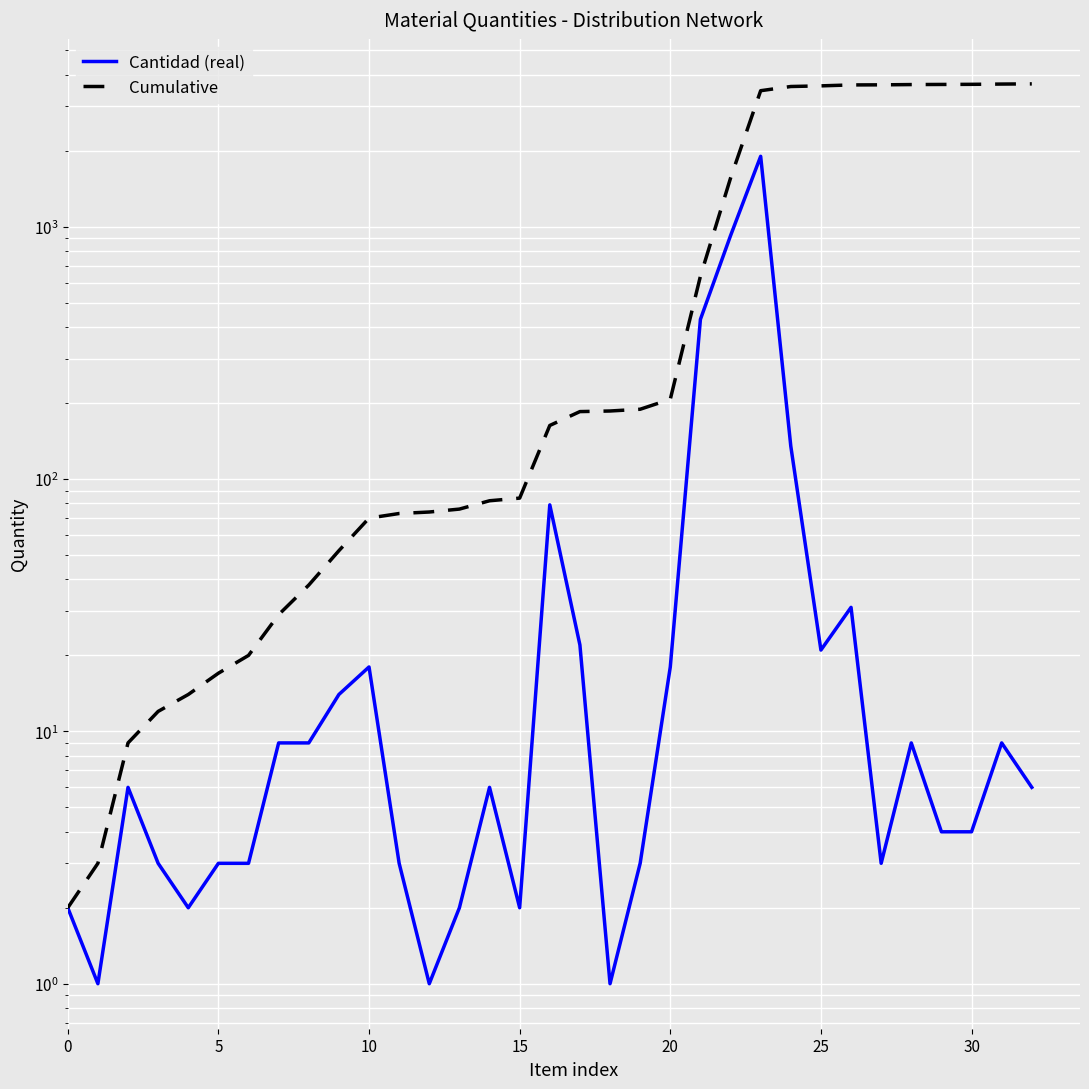

True or false: Cantidad (real) has a value of 1.4 at 5.

False